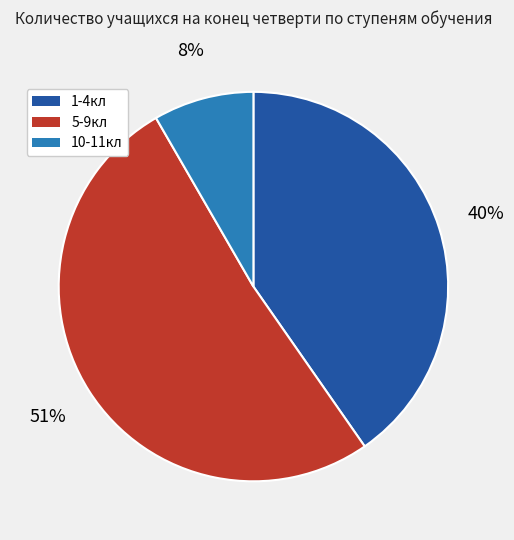

Do 1-4кл and 10-11кл together represent more than half of the pie?

No